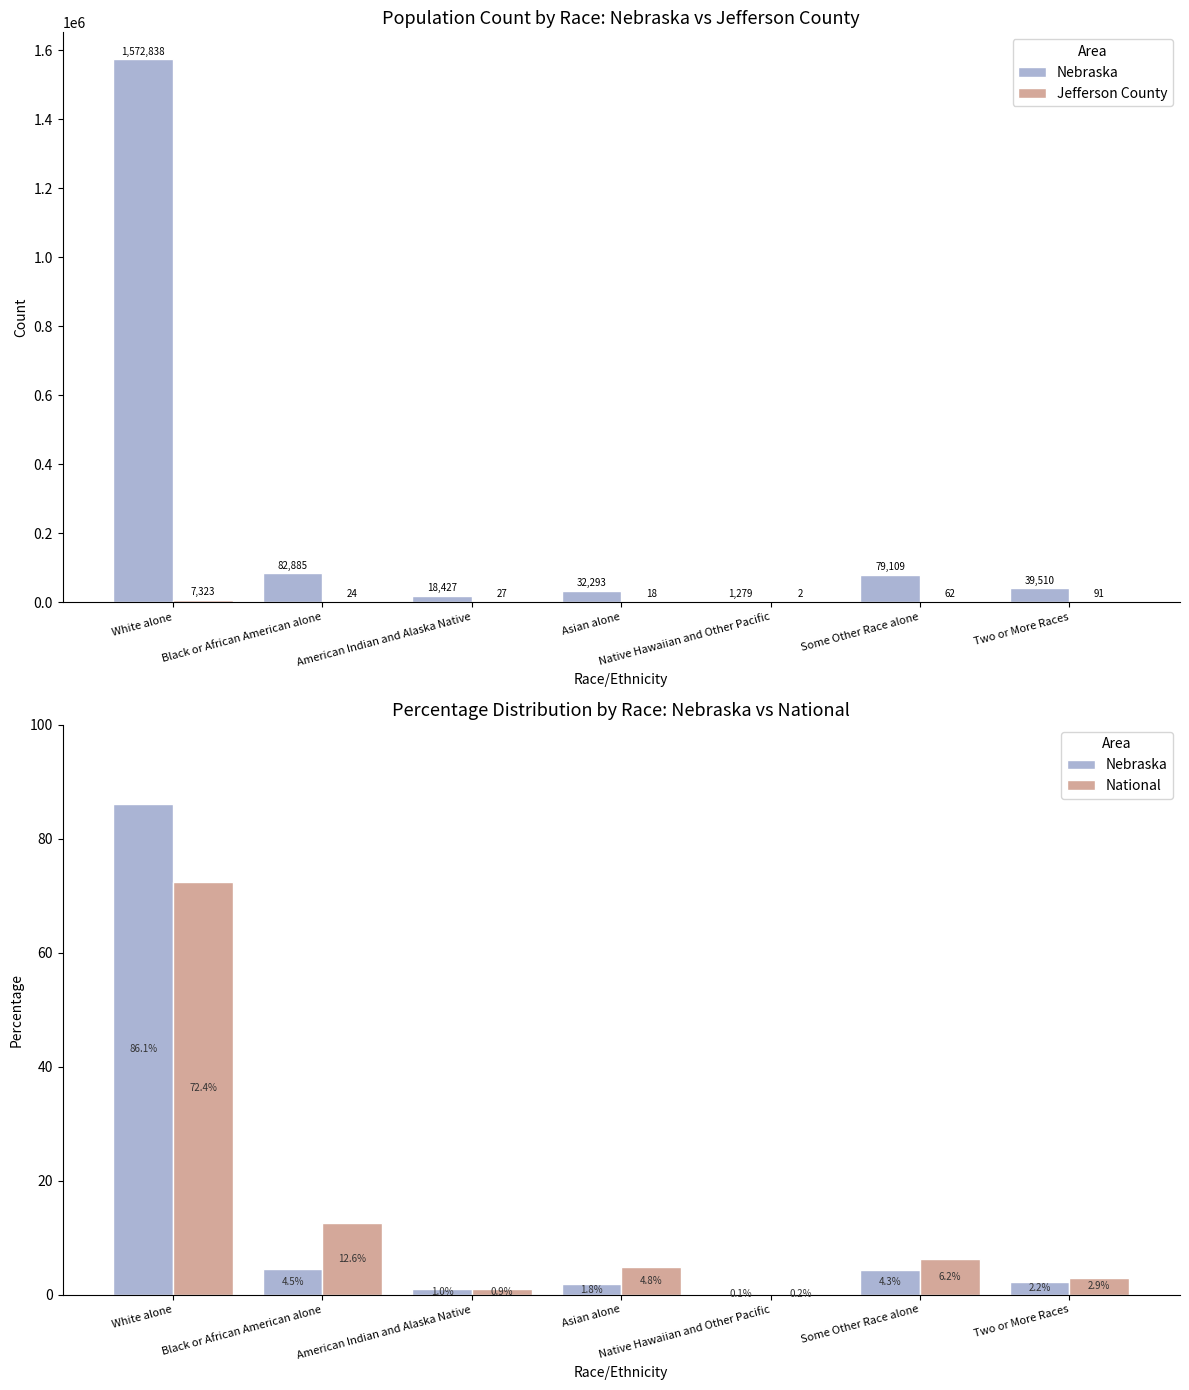

At Some Other Race alone, list the series in order from smallest to largest.

Nebraska, National, Jefferson County